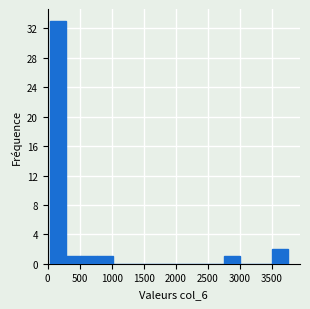

Reading left to right, transcribe this chart: for each bar, give the range it covers on the x-axis and its height. Neither the bar edges nor the heights are printed on the chart, so give them approximately, as read against the axes.

50 to 300: 33
300 to 550: 1
550 to 750: 1
750 to 1000: 1
1000 to 1250: 0
1250 to 1500: 0
1500 to 1750: 0
1750 to 2000: 0
2000 to 2250: 0
2250 to 2500: 0
2500 to 2750: 0
2750 to 3000: 1
3000 to 3250: 0
3250 to 3500: 0
3500 to 3750: 2